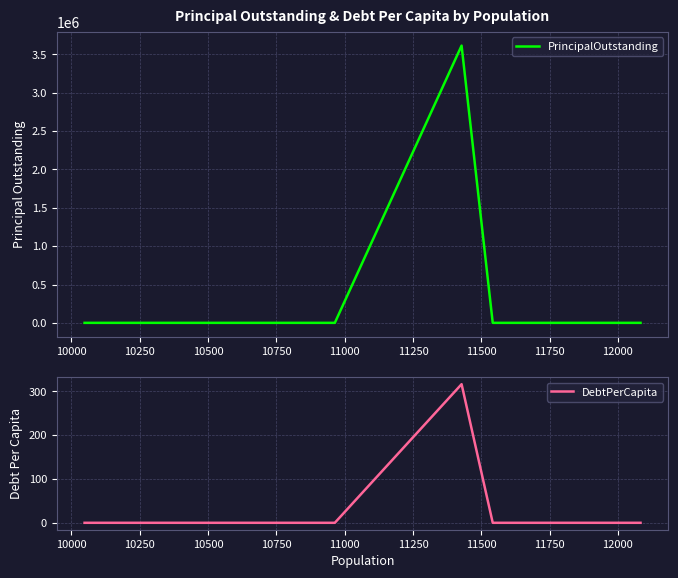

How many positive values does the PrincipalOutstanding series have?

1